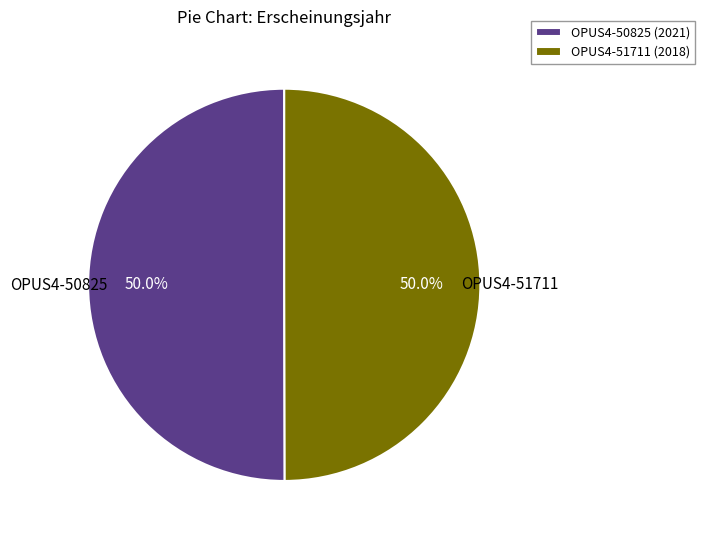

Is the sum of OPUS4-50825 (2021) and OPUS4-51711 (2018) greater than half?

Yes